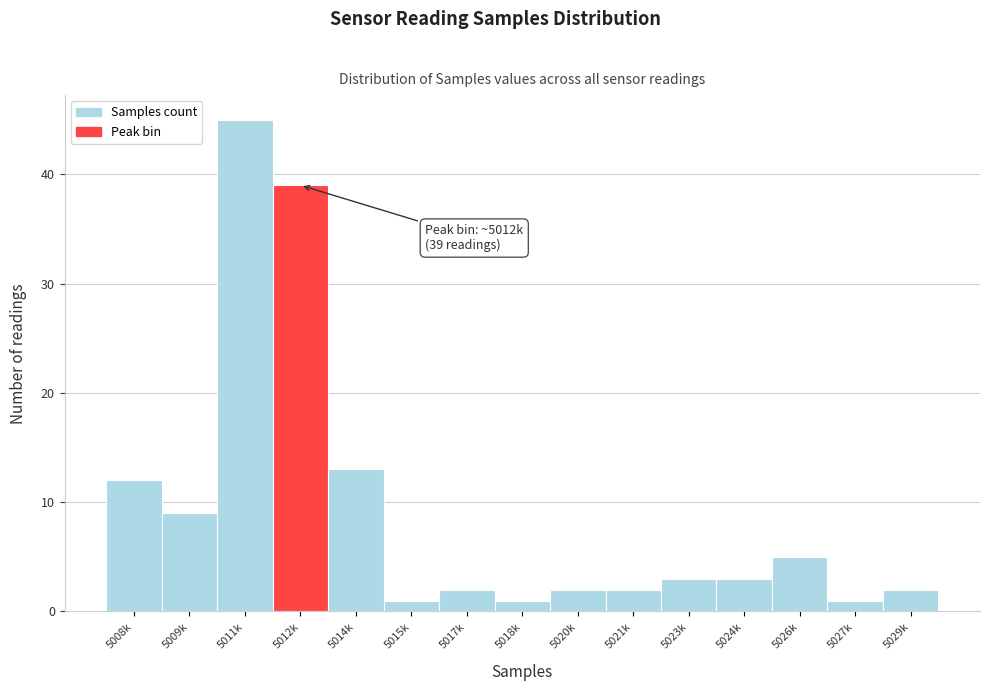

Reading left to right, what are all the values shown in this chart?

12	9	45	39	13	1	2	1	2	2	3	3	5	1	2